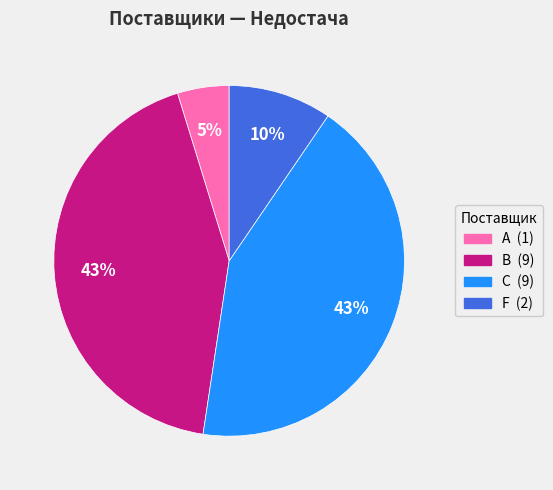

Is there a majority slice in this chart?

No